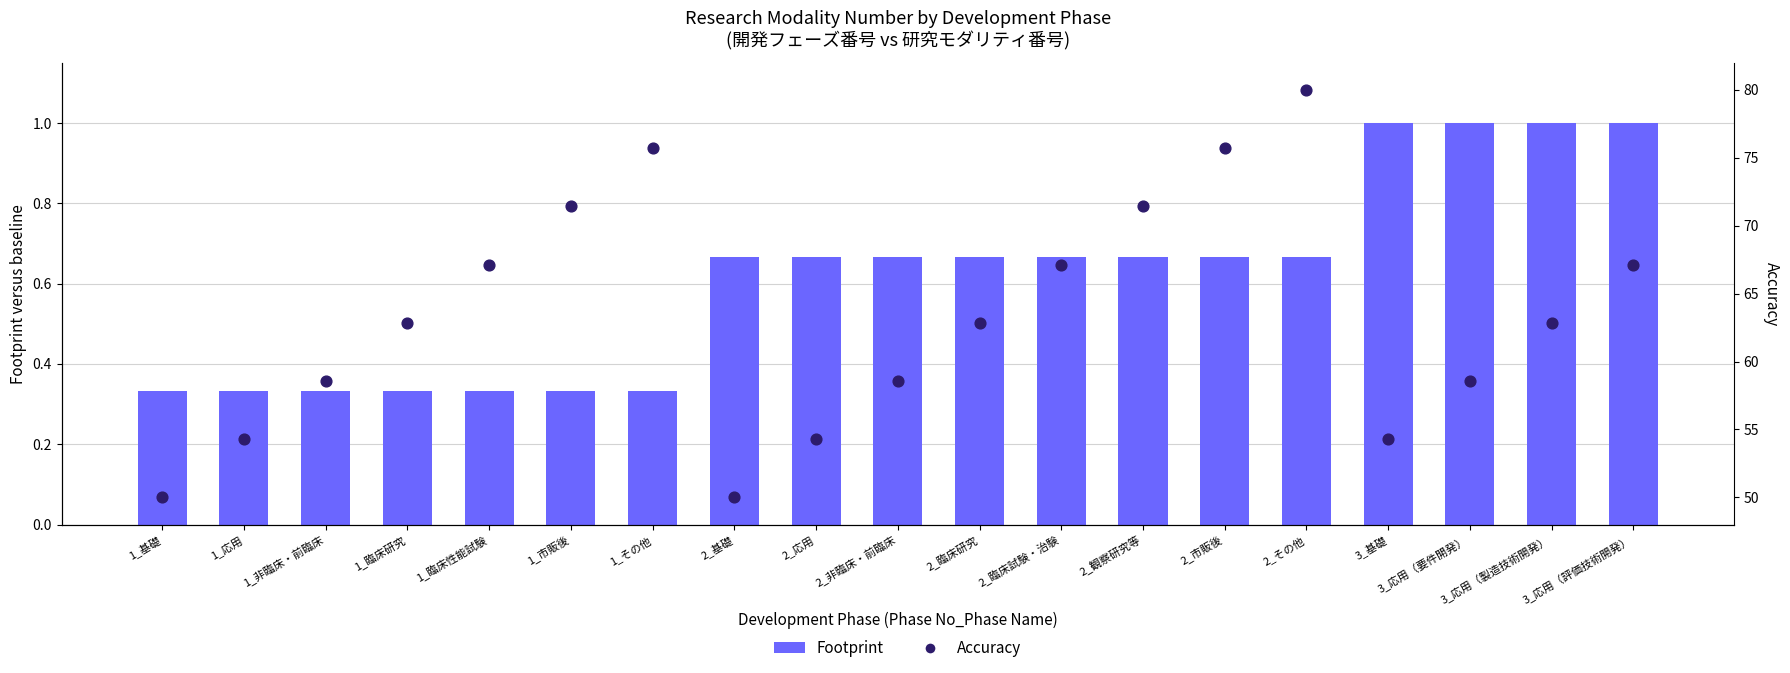

Which series has the largest total across all categories?

Accuracy